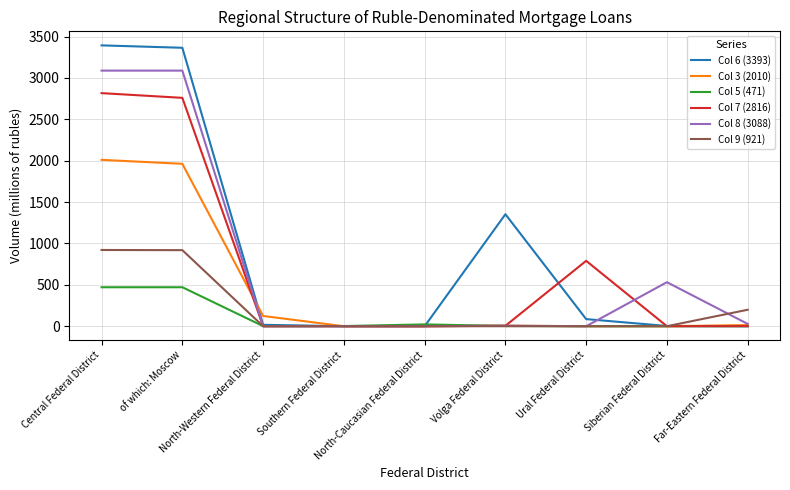

Which series has the largest range (max minus min)?

Col 6 (3393)